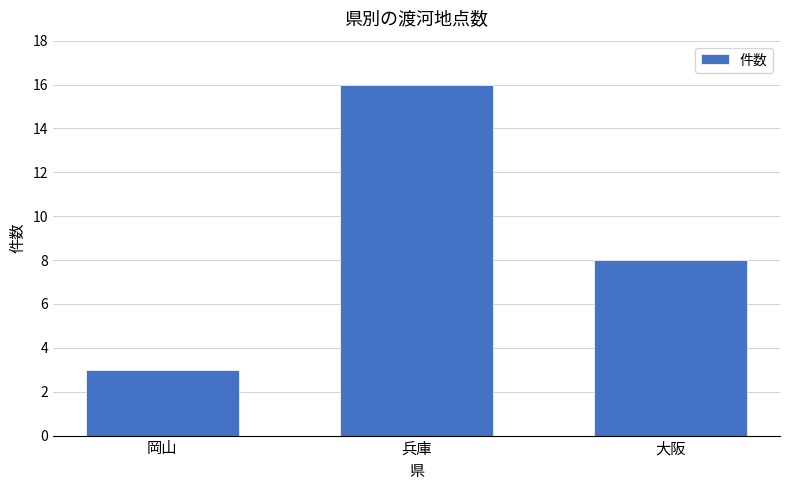

How many series are shown in this chart?

1